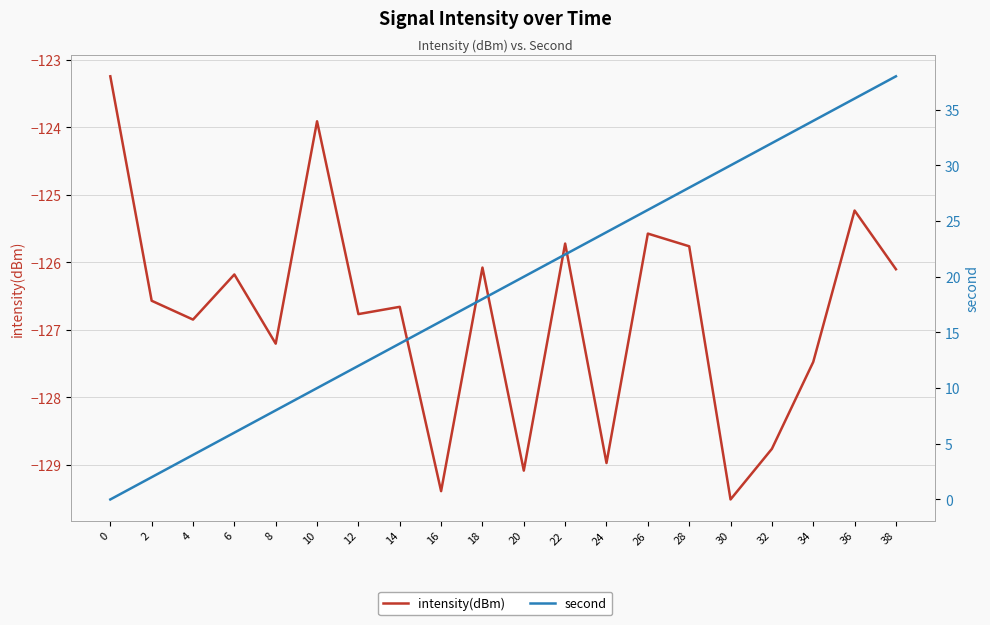

What is the difference between the maximum and minimum values in the intensity(dBm) series?

6.3